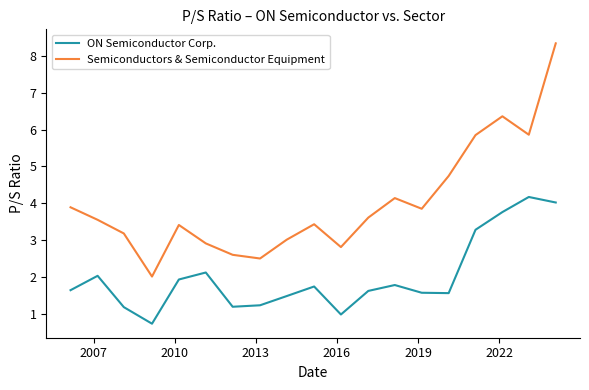

Rank the series by their maximum value, from highest to lowest.

Semiconductors & Semiconductor Equipment, ON Semiconductor Corp.